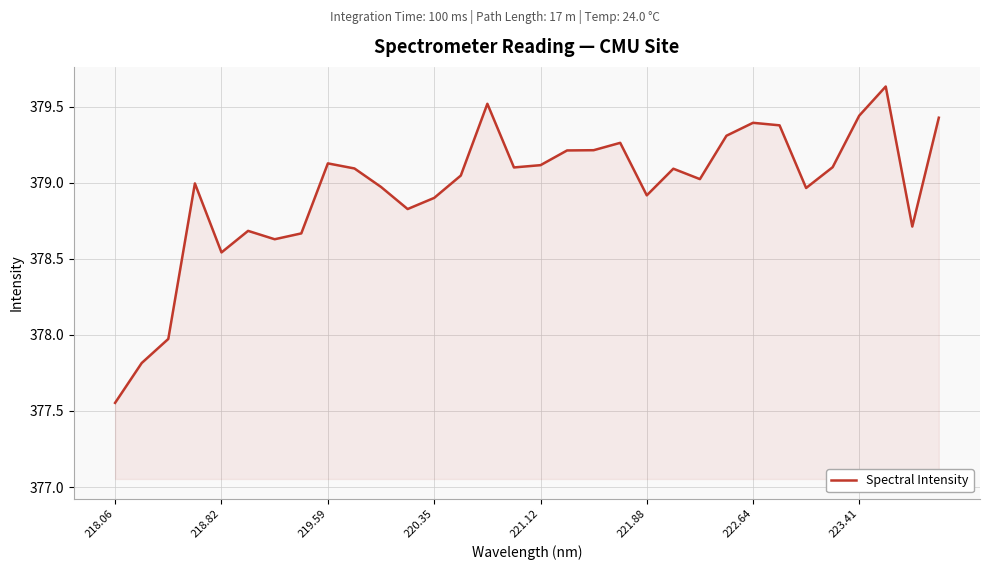

Does the chart display data point markers on the line(s)?

No